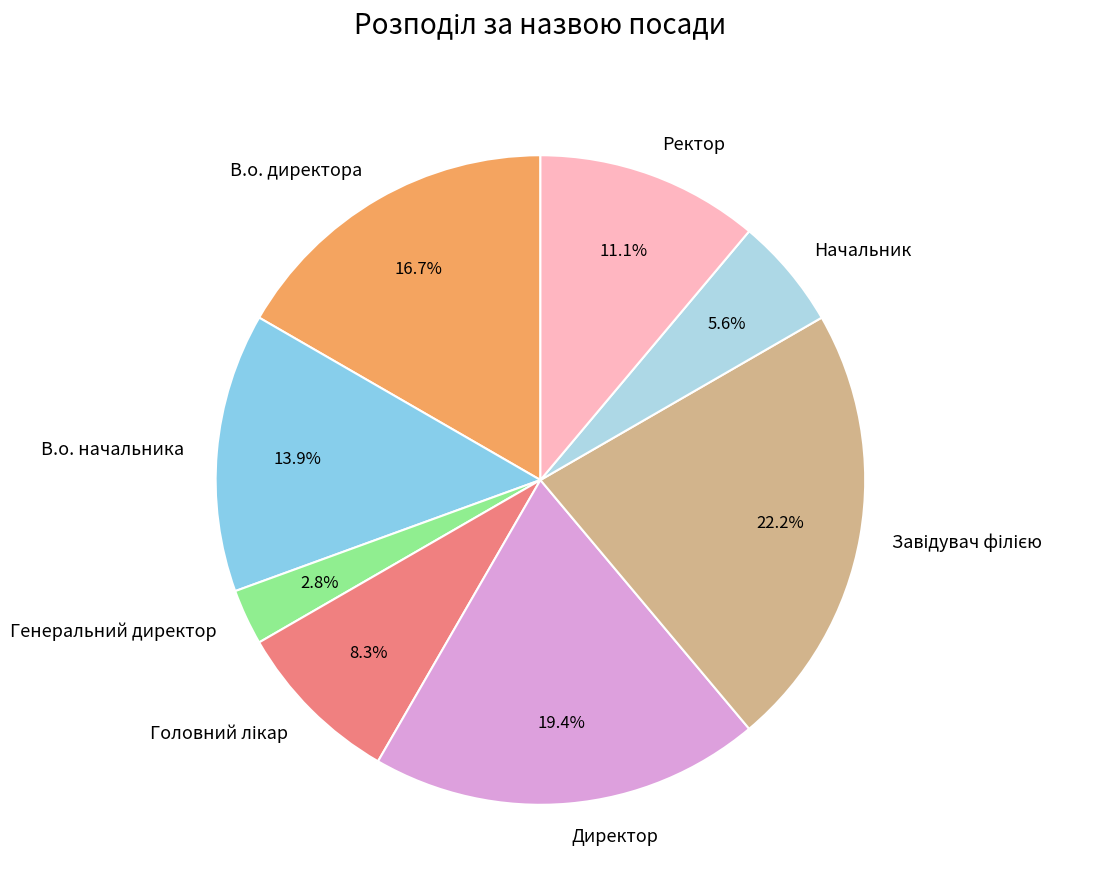

What percentage is the Начальник slice, to the nearest percent?

6%